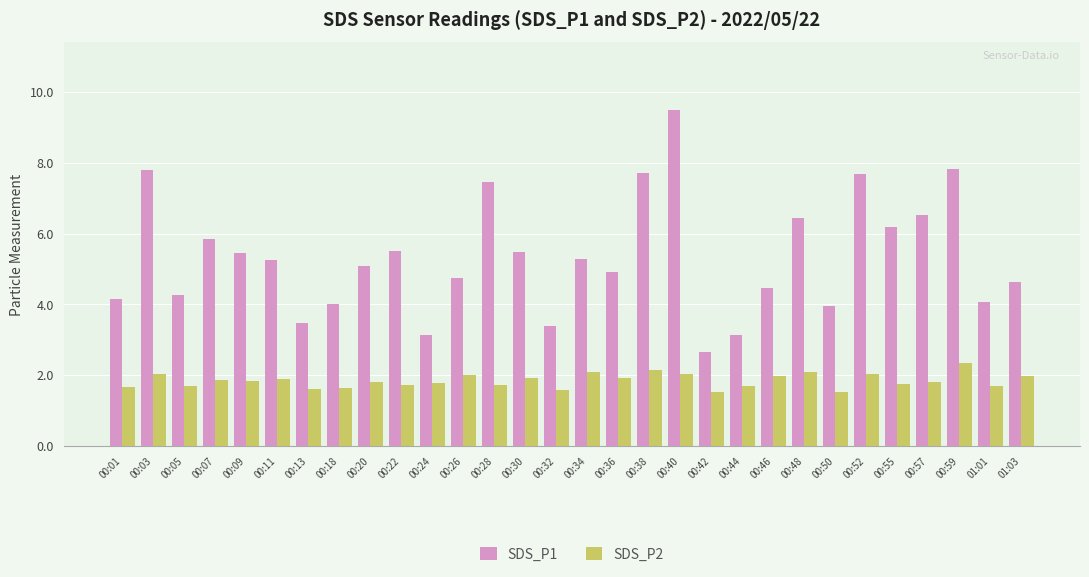

What is the greatest value displayed?

9.5